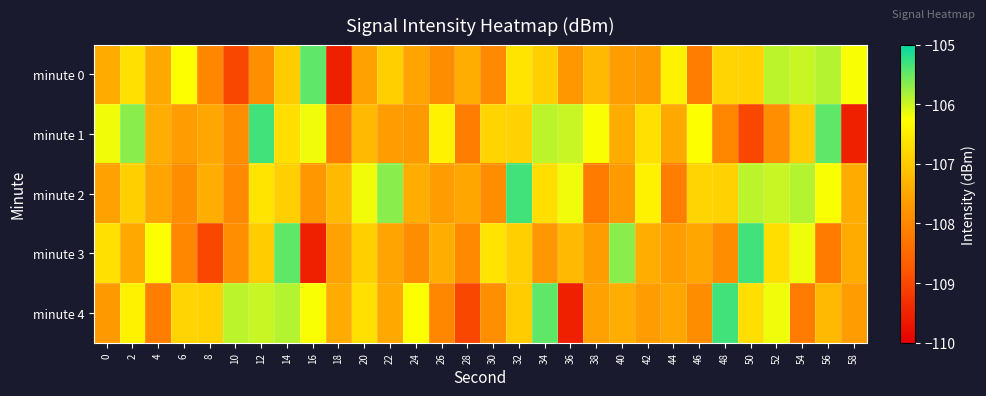

At 18, list the series in order from smallest to largest.

minute 0, minute 1, minute 3, minute 4, minute 2